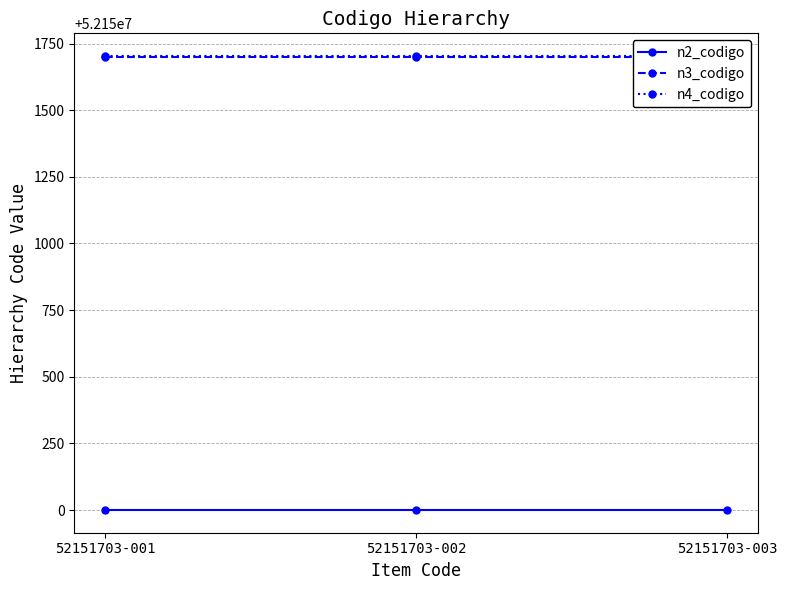

Which has a higher value, 52151703-002 or 52151703-001?

52151703-002